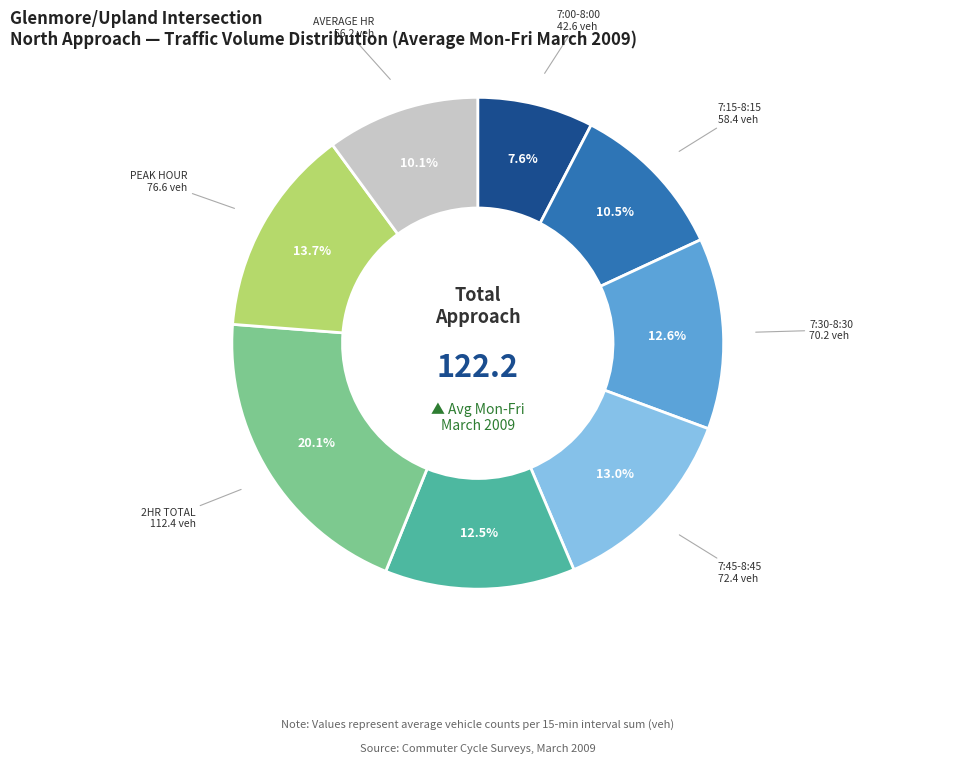

Between 2HR TOTAL and 8:00-9:00, which is larger?

2HR TOTAL